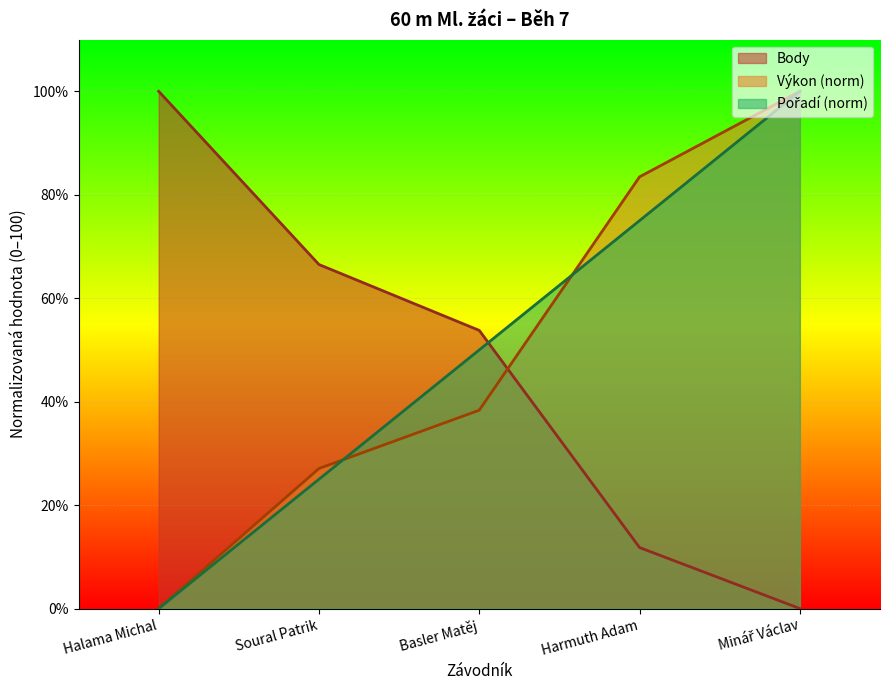

At which category does the chart reach its peak across all series?

Minář Václav